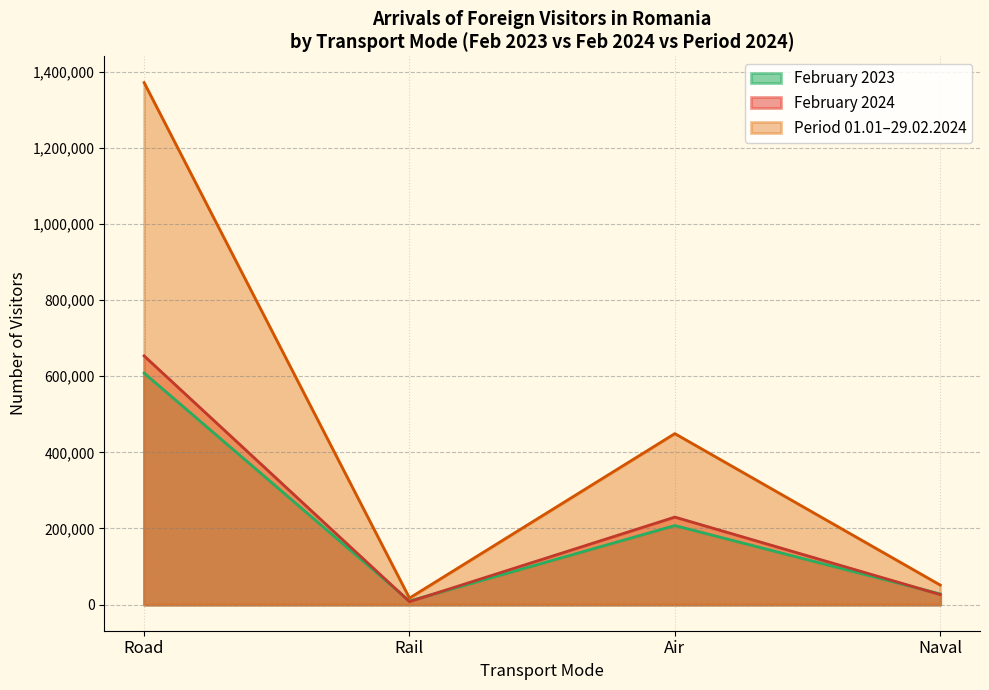

What are all the series names shown in the legend?

February 2023, February 2024, Period 01.01–29.02.2024